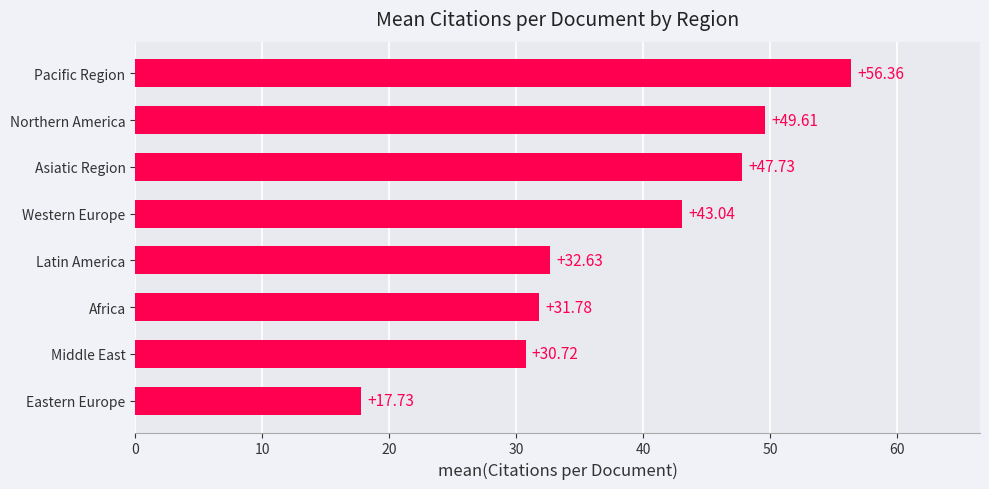

At which label is the value closest to 37?

Latin America